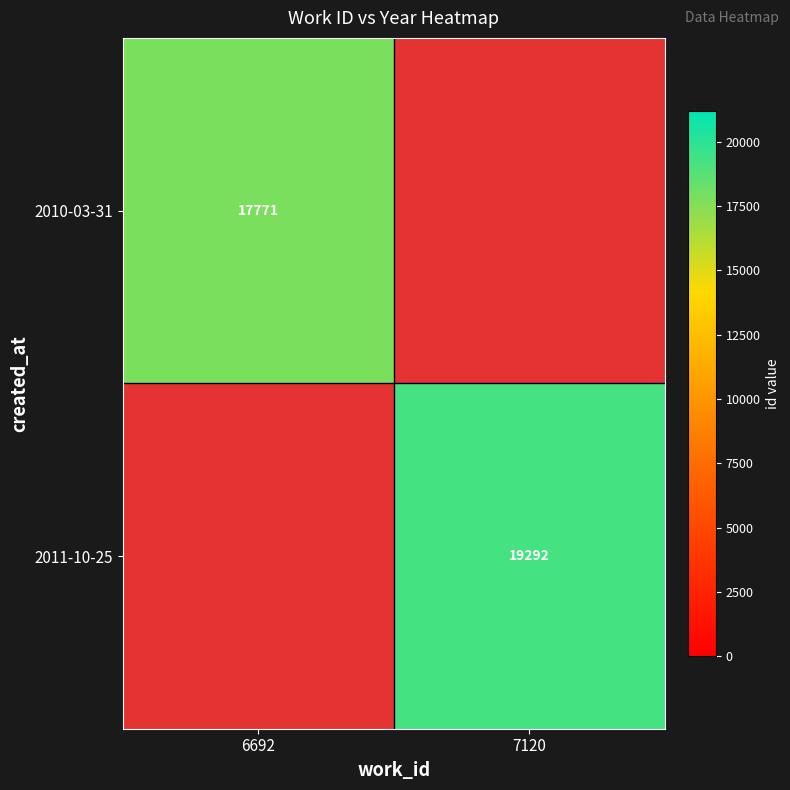

What is the maximum value shown in the chart?

19292.0